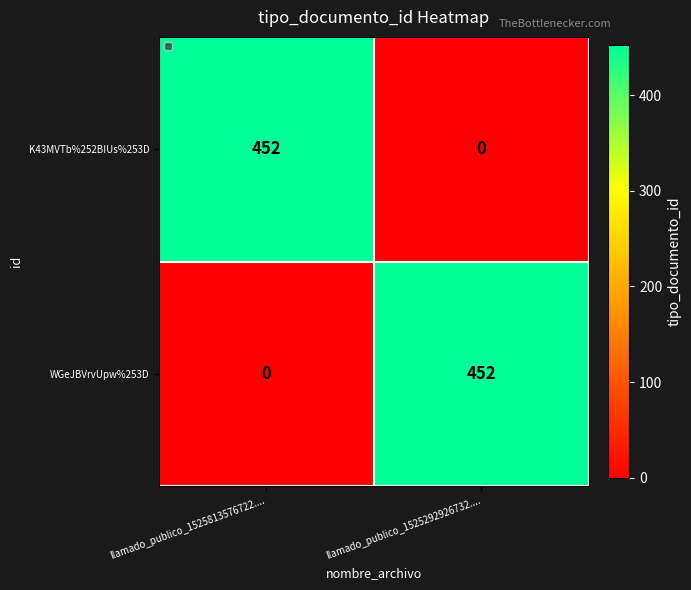

What is the greatest value displayed?

452